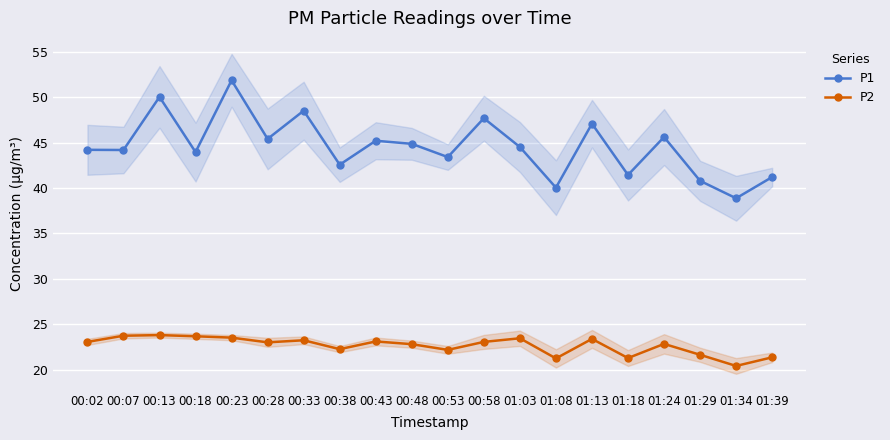

Where does the P2 series first go above 23?

00:02